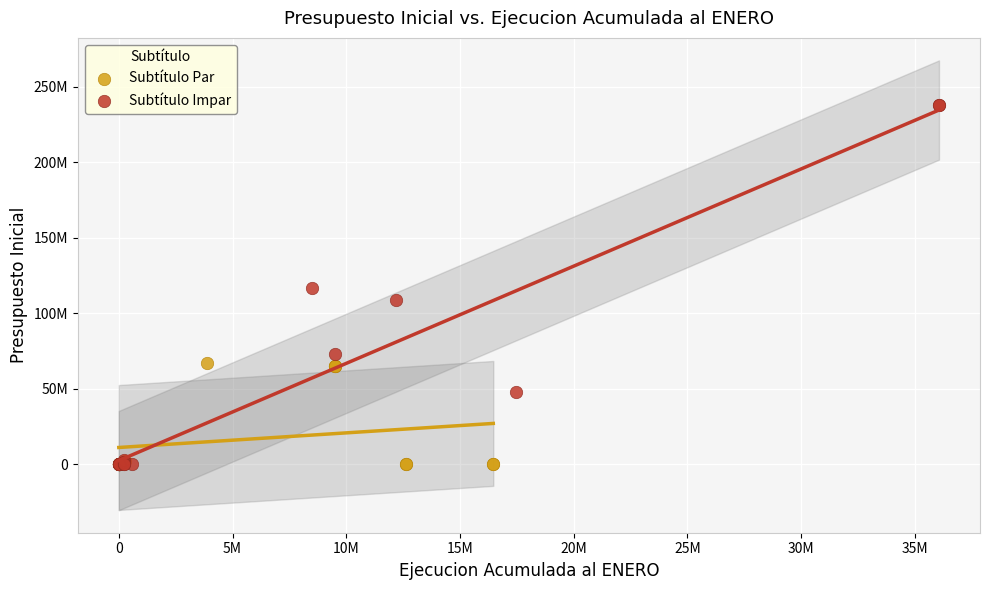

What are all the series names shown in the legend?

Subtítulo Par, Subtítulo Impar